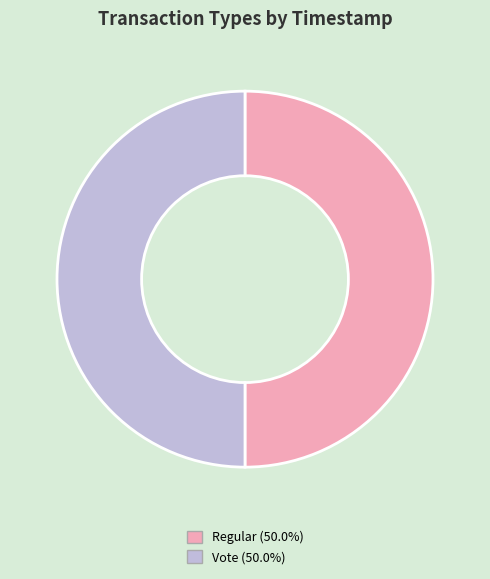

Is the sum of Regular and Vote greater than half?

Yes